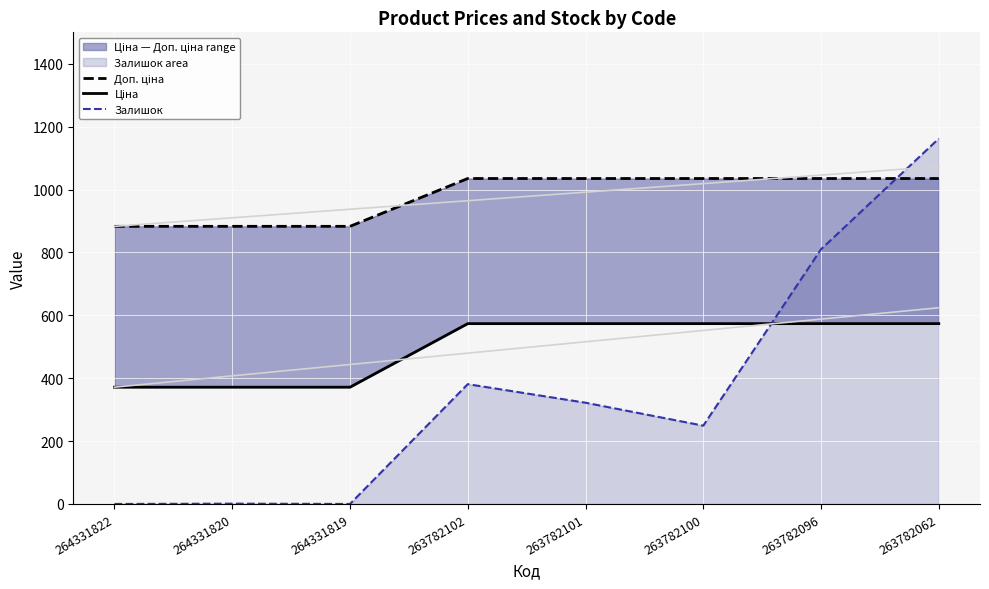

What is the maximum value shown in the chart?

1162.0